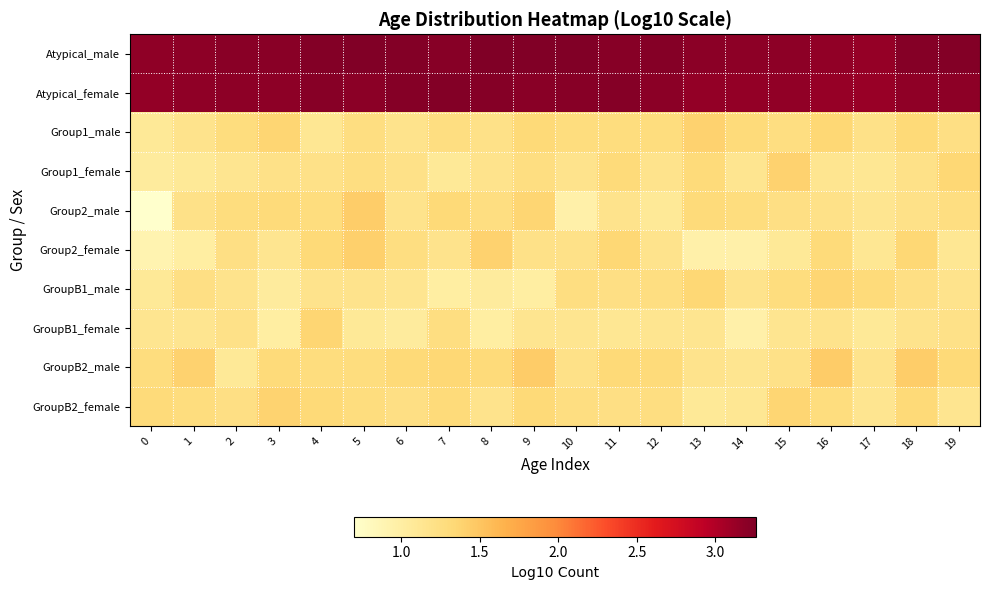

Reading left to right, what are all the values shown in this chart?

Atypical_male: 0=3.2	1=3.2	2=3.2	3=3.2	4=3.2	5=3.2	6=3.2	7=3.2	8=3.3	9=3.2	10=3.2	11=3.2	12=3.2	13=3.2	14=3.2	15=3.2	16=3.2	17=3.1	18=3.2	19=3.2
Atypical_female: 0=3.2	1=3.2	2=3.2	3=3.2	4=3.2	5=3.2	6=3.2	7=3.2	8=3.2	9=3.2	10=3.2	11=3.2	12=3.2	13=3.1	14=3.2	15=3.2	16=3.1	17=3.1	18=3.2	19=3.2
Group1_male: 0=1.1	1=1.2	2=1.3	3=1.4	4=1.1	5=1.3	6=1.2	7=1.3	8=1.2	9=1.3	10=1.3	11=1.3	12=1.3	13=1.4	14=1.3	15=1.3	16=1.3	17=1.2	18=1.3	19=1.2
Group1_female: 0=1.0	1=1.1	2=1.1	3=1.2	4=1.2	5=1.3	6=1.2	7=1.1	8=1.2	9=1.3	10=1.2	11=1.3	12=1.2	13=1.3	14=1.1	15=1.4	16=1.1	17=1.1	18=1.2	19=1.3
Group2_male: 0=0.7	1=1.2	2=1.3	3=1.3	4=1.3	5=1.4	6=1.2	7=1.3	8=1.3	9=1.4	10=1.0	11=1.2	12=1.1	13=1.3	14=1.3	15=1.2	16=1.2	17=1.1	18=1.2	19=1.3
Group2_female: 0=0.9	1=1.0	2=1.2	3=1.1	4=1.3	5=1.4	6=1.3	7=1.2	8=1.4	9=1.2	10=1.2	11=1.3	12=1.2	13=1.0	14=1.0	15=1.1	16=1.3	17=1.1	18=1.3	19=1.1
GroupB1_male: 0=1.1	1=1.2	2=1.2	3=1.0	4=1.2	5=1.2	6=1.1	7=1.0	8=1.0	9=1.0	10=1.3	11=1.2	12=1.3	13=1.3	14=1.2	15=1.3	16=1.4	17=1.3	18=1.2	19=1.2
GroupB1_female: 0=1.1	1=1.1	2=1.2	3=1.0	4=1.4	5=1.1	6=1.0	7=1.3	8=1.0	9=1.1	10=1.1	11=1.1	12=1.1	13=1.1	14=1.0	15=1.1	16=1.2	17=1.1	18=1.2	19=1.2
GroupB2_male: 0=1.3	1=1.4	2=1.1	3=1.3	4=1.3	5=1.3	6=1.3	7=1.3	8=1.3	9=1.4	10=1.2	11=1.3	12=1.3	13=1.2	14=1.1	15=1.2	16=1.4	17=1.2	18=1.4	19=1.3
GroupB2_female: 0=1.3	1=1.3	2=1.2	3=1.4	4=1.3	5=1.3	6=1.2	7=1.3	8=1.2	9=1.3	10=1.3	11=1.2	12=1.3	13=1.1	14=1.1	15=1.4	16=1.3	17=1.1	18=1.3	19=1.1